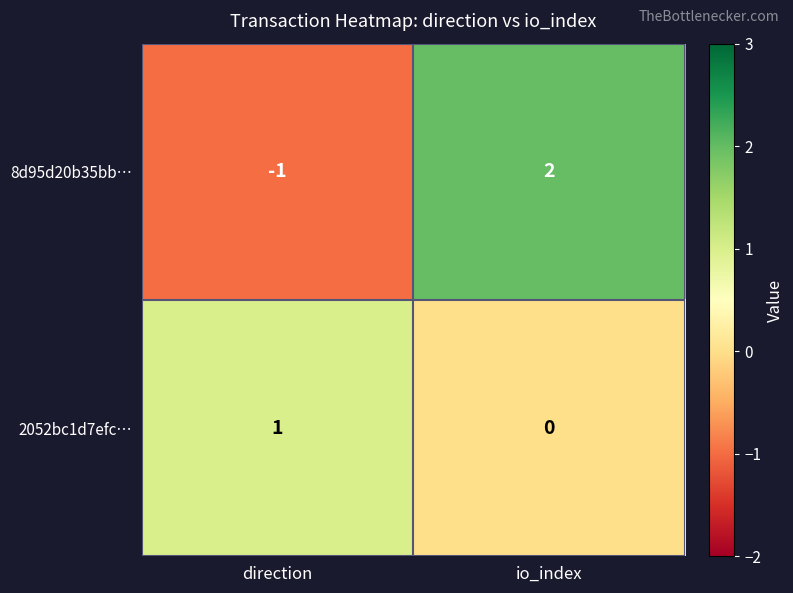

What is the total value across all series at io_index?

2